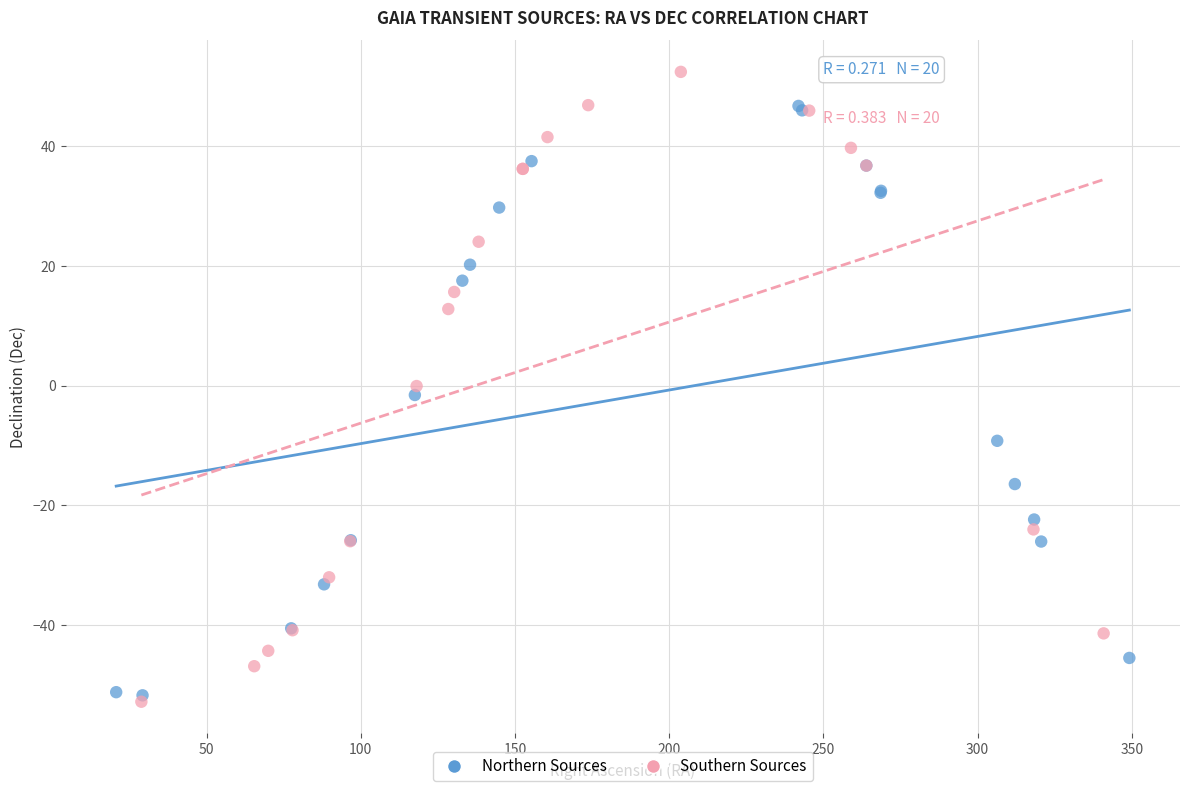

Which series has the largest Y range (max minus min)?

Southern Sources